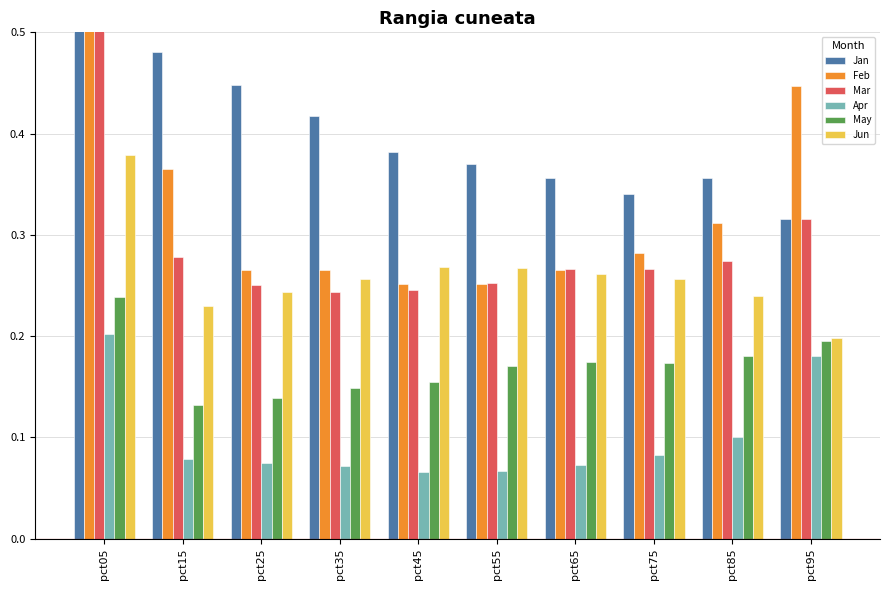

Reading right to left, list all the values displayed in this chart.

Jan: 0.3	0.4	0.3	0.4	0.4	0.4	0.4	0.4	0.5	0.8
Feb: 0.4	0.3	0.3	0.3	0.3	0.3	0.3	0.3	0.4	0.7
Mar: 0.3	0.3	0.3	0.3	0.3	0.2	0.2	0.3	0.3	0.5
Apr: 0.2	0.1	0.1	0.1	0.1	0.1	0.1	0.1	0.1	0.2
May: 0.2	0.2	0.2	0.2	0.2	0.2	0.1	0.1	0.1	0.2
Jun: 0.2	0.2	0.3	0.3	0.3	0.3	0.3	0.2	0.2	0.4